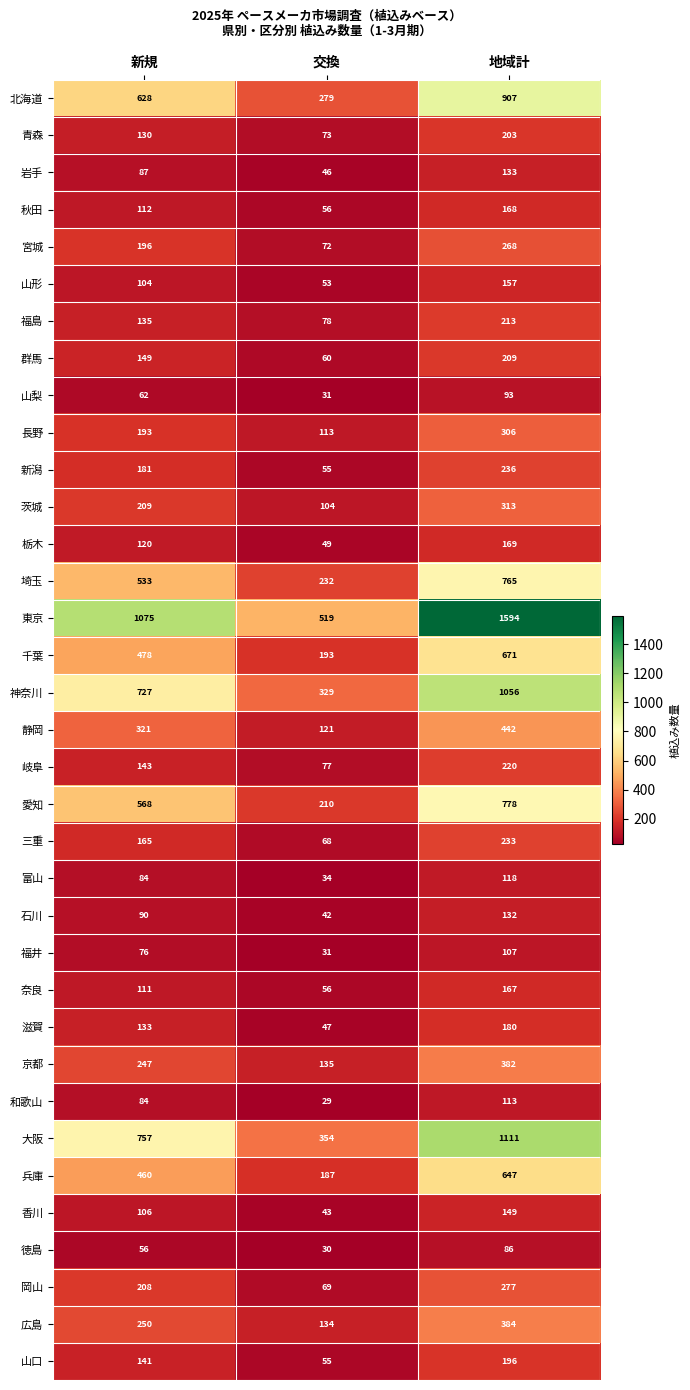

At which category is the sum across all series the highest?

地域計